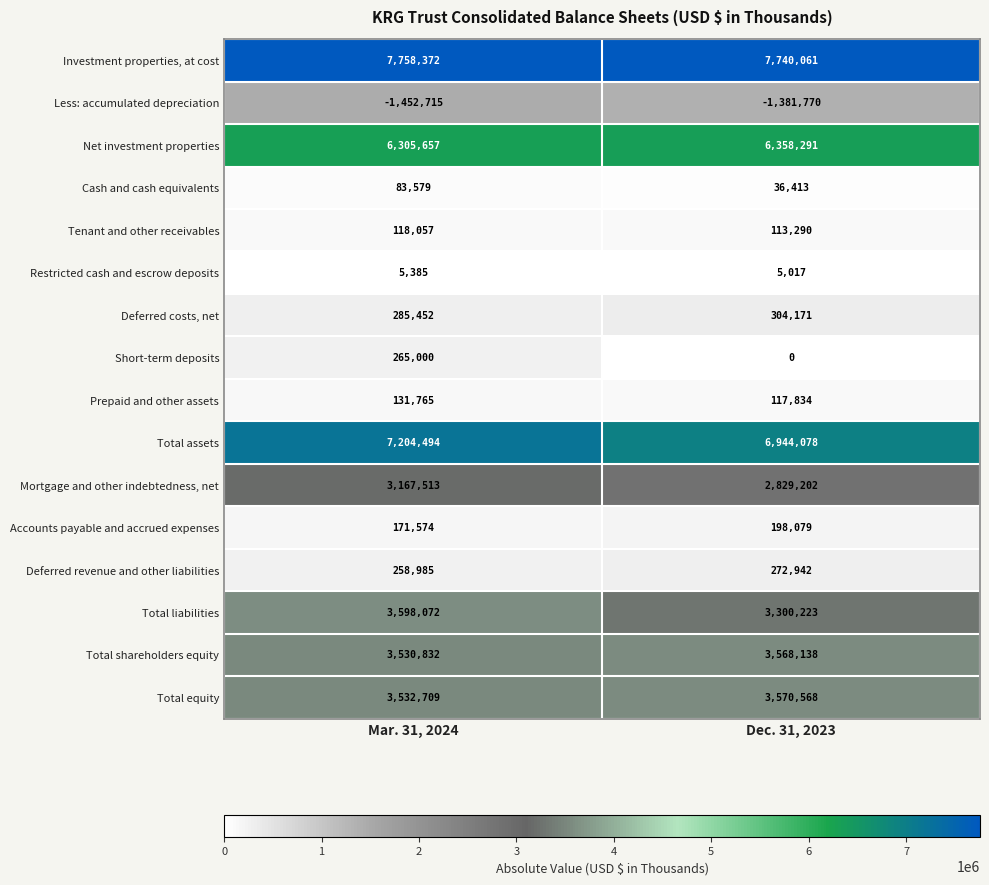

Which series has the largest total across all categories?

Investment properties, at cost